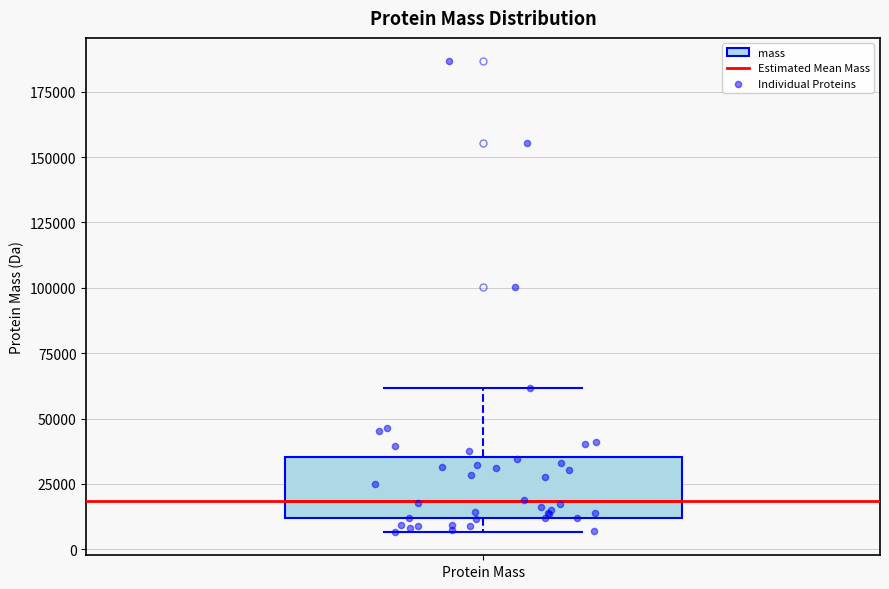

Transcribe this box plot: give where the median line is, the range the box spans, and where the two whiskers end, as read against the y-axis. The values are not printed on the chart, so give them approximately, as read against the axis.

median 20000, box 10000 to 35000, whiskers 5000 to 60000